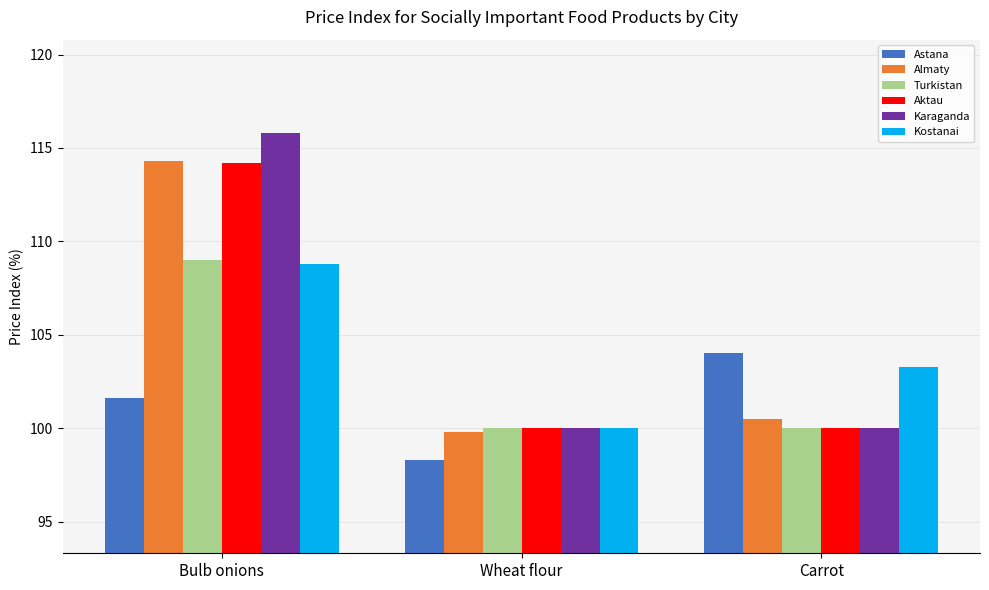

Reading left to right, extract all data points from this chart.

Astana: 101.6	98.3	104.0
Almaty: 114.3	99.8	100.5
Turkistan: 109.0	100.0	100.0
Aktau: 114.2	100.0	100.0
Karaganda: 115.8	100.0	100.0
Kostanai: 108.8	100.0	103.3